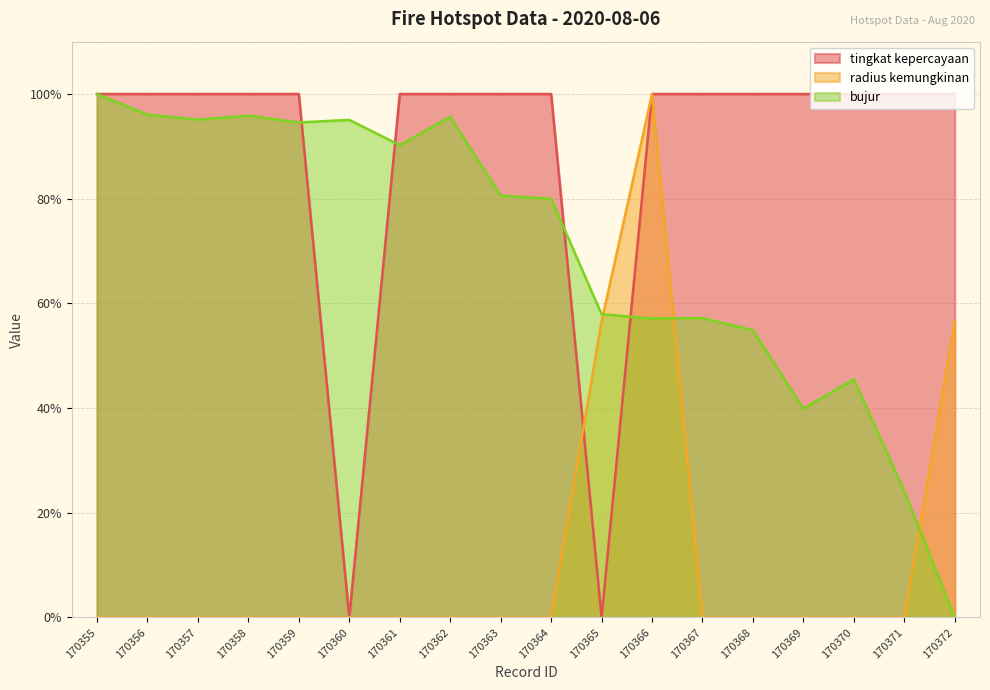

List the series in order of their peak value, lowest first.

tingkat kepercayaan, radius kemungkinan, bujur